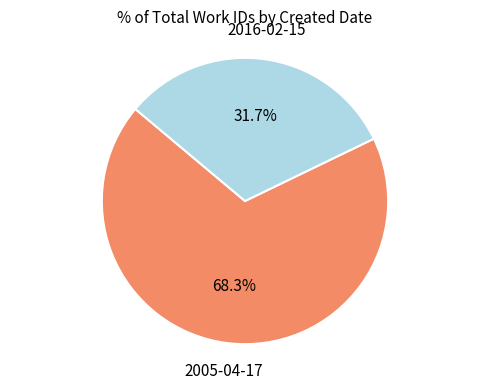

What is the smallest slice in the pie chart?

2016-02-15